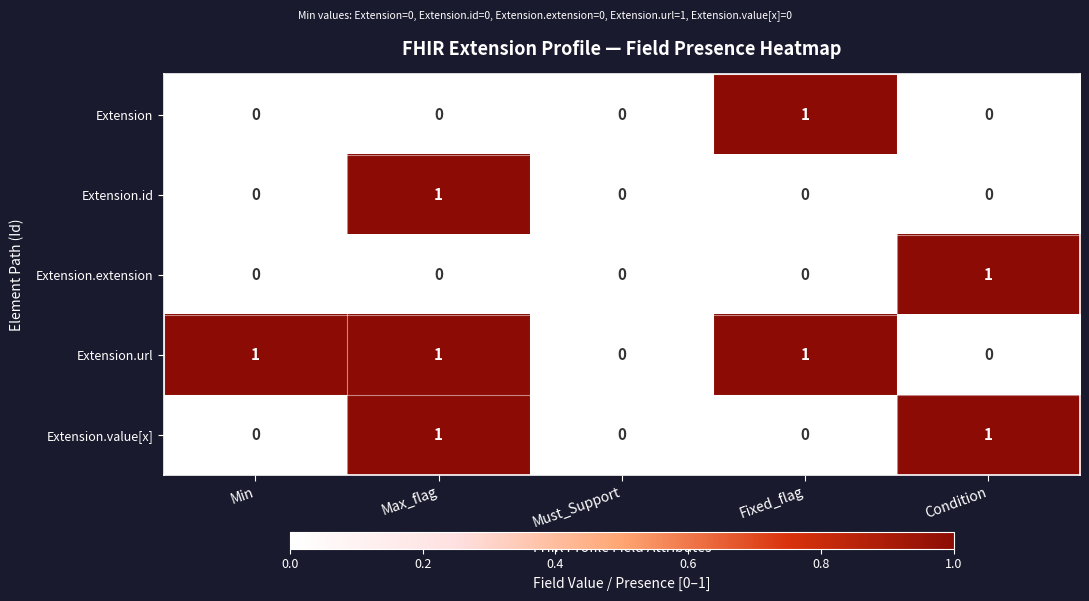

Reading left to right, list all the values displayed in this chart.

Extension: 0	0	0	1	0
Extension.id: 0	1	0	0	0
Extension.extension: 0	0	0	0	1
Extension.url: 1	1	0	1	0
Extension.value[x]: 0	1	0	0	1